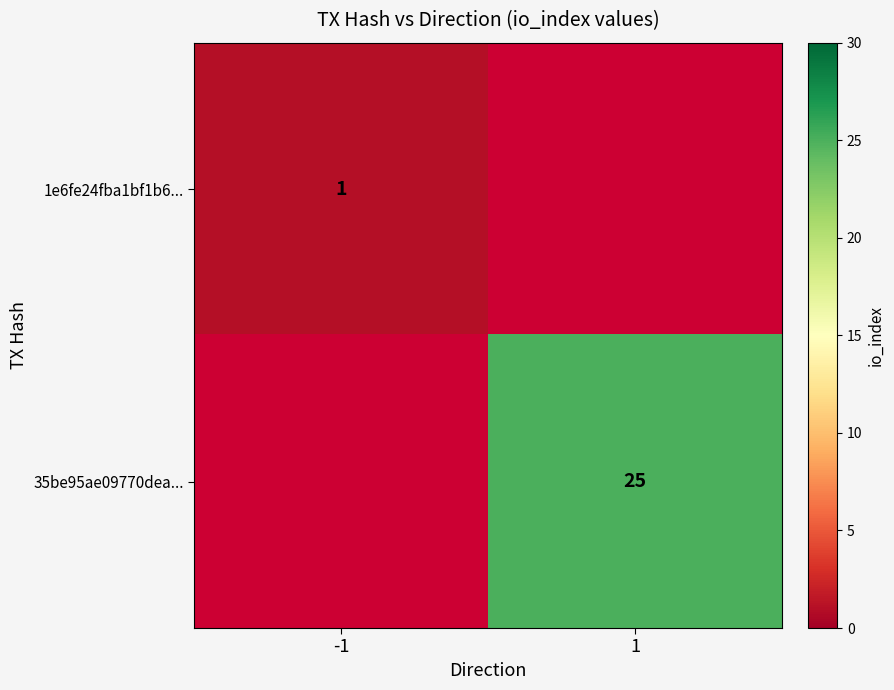

Is it true that 1e6fe24fba1bf1b6... equals 2 at -1?

False